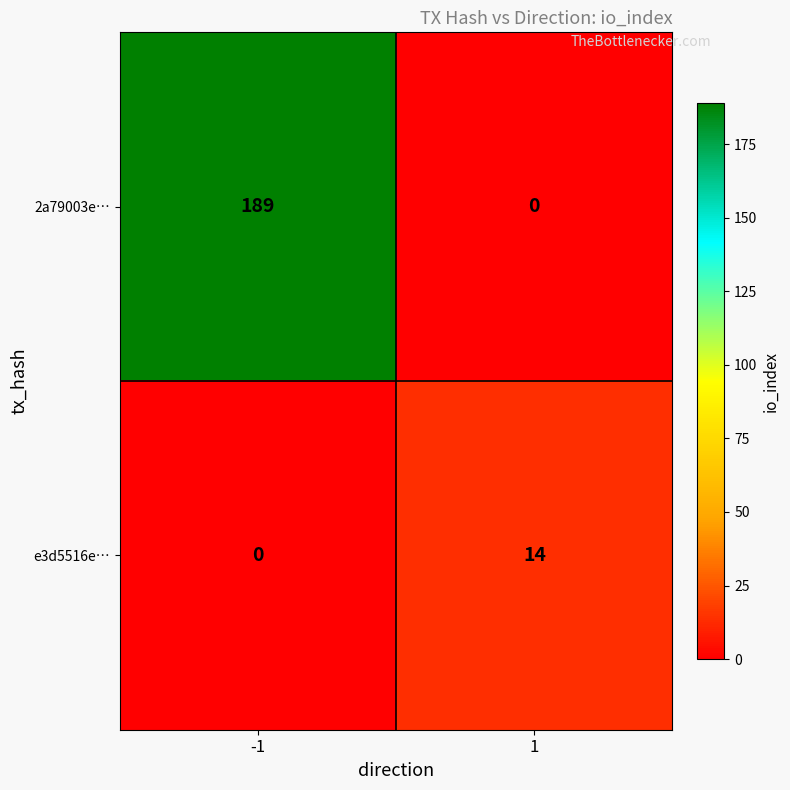

What is the difference between the highest and lowest values at -1?

189